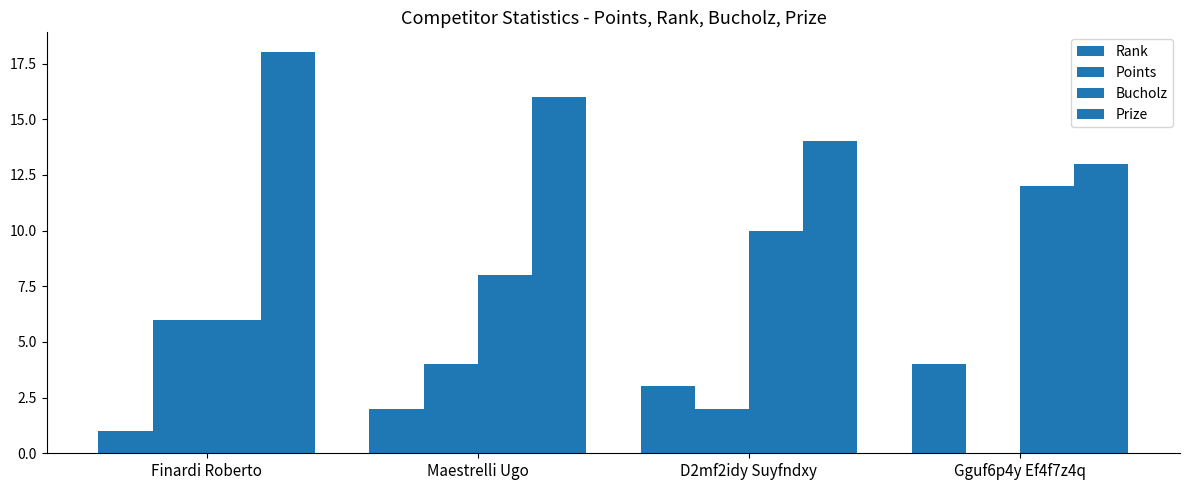

Does the chart contain stacked bars?

No